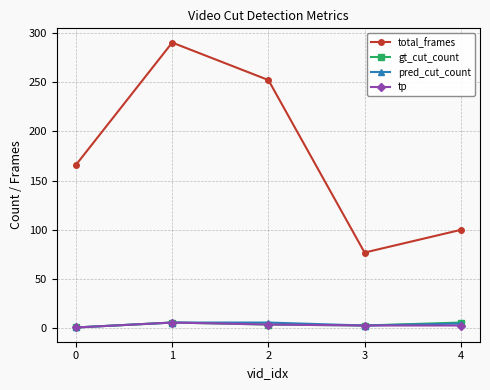

True or false: gt_cut_count has a value of 6 at 1.

True